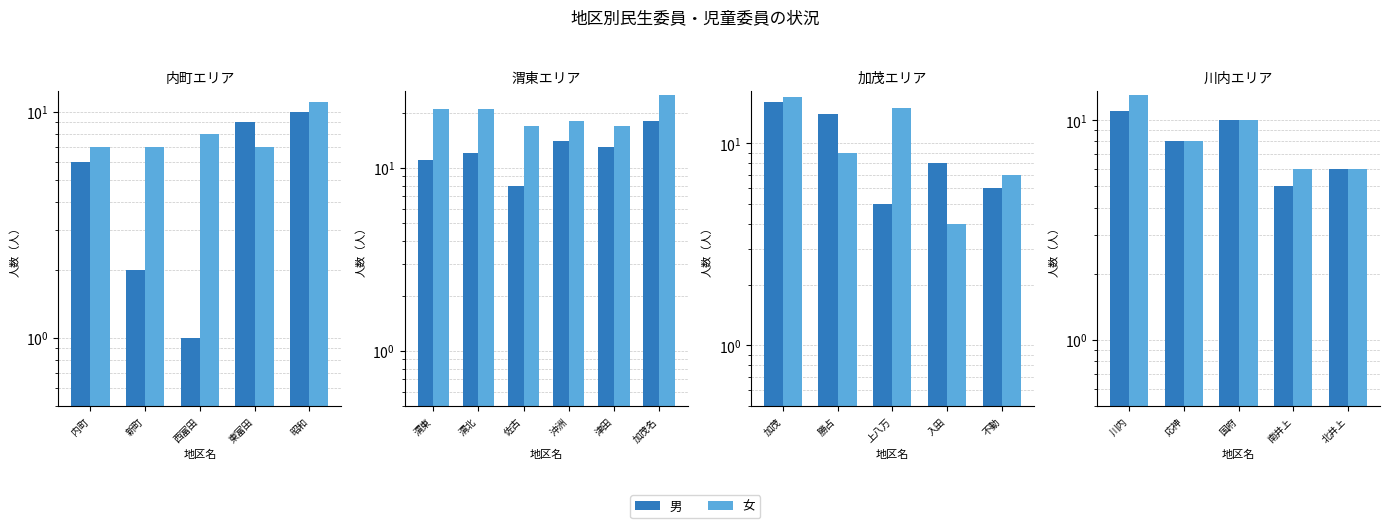

What are all the series names shown in the legend?

男, 女